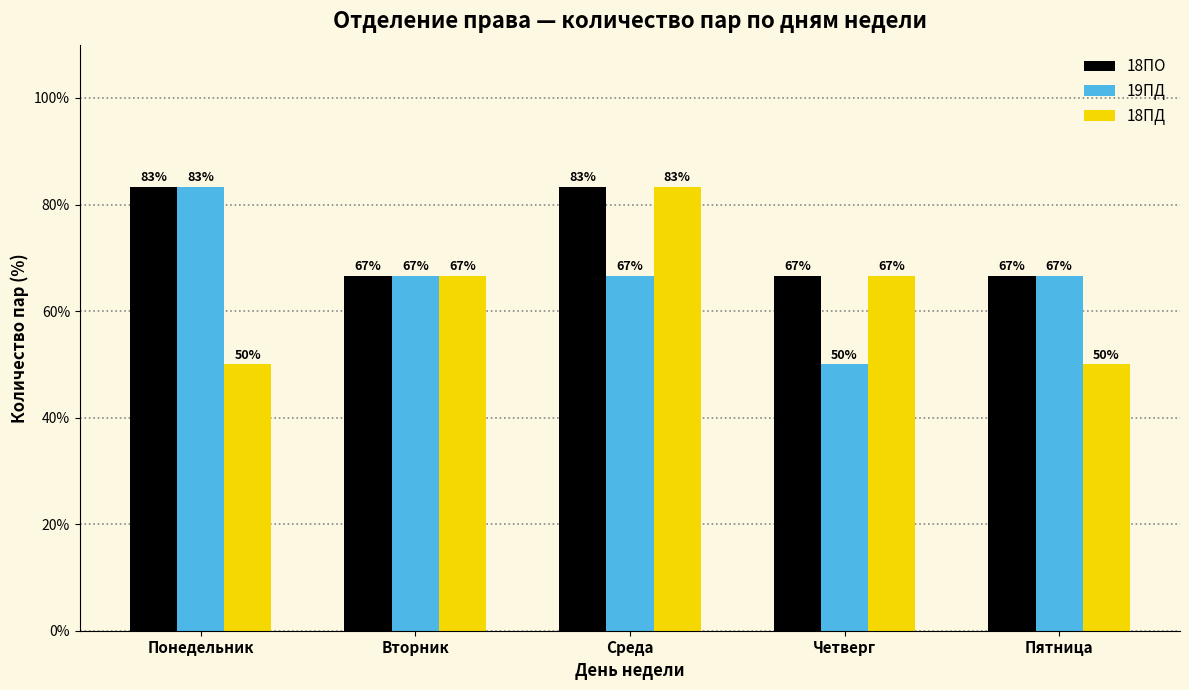

Which series has the largest total across all categories?

18ПО